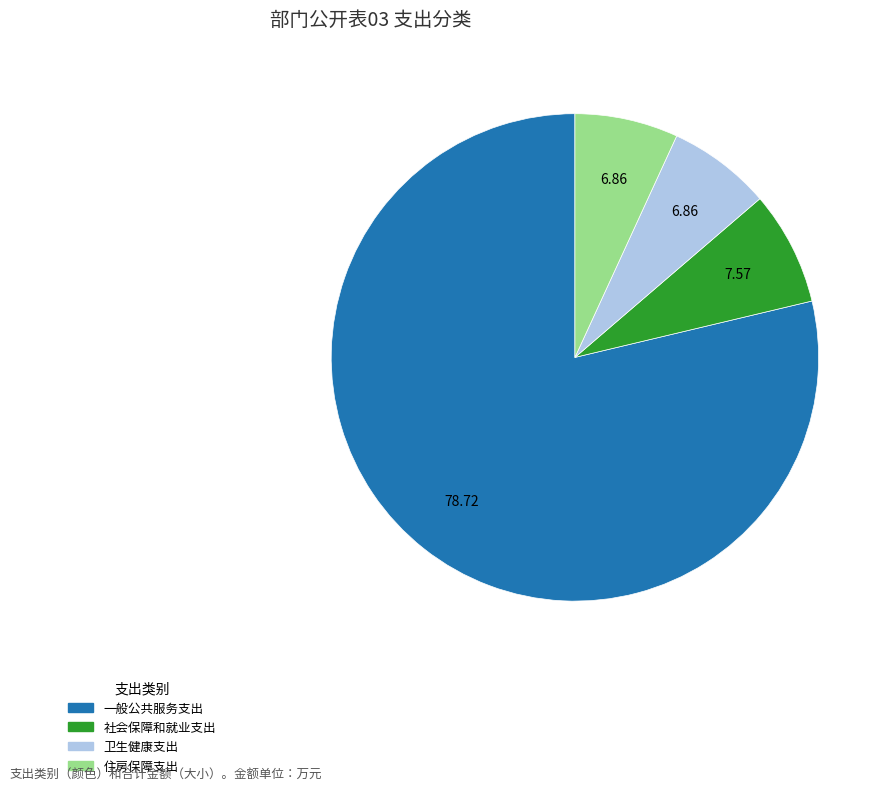

The 卫生健康支出 slice represents 1% of the pie. True or false?

False